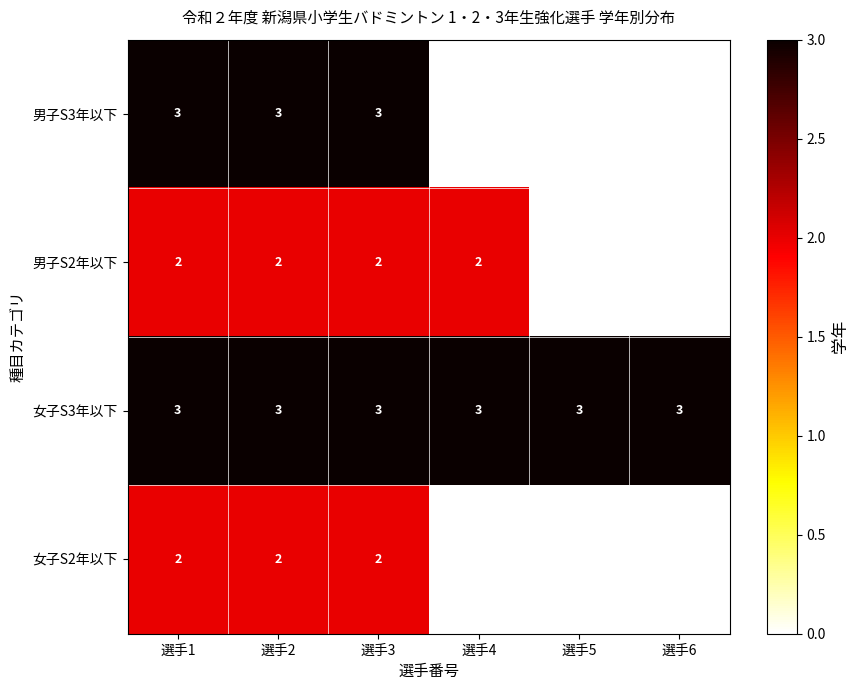

At which category does the chart reach its minimum across all series?

選手4